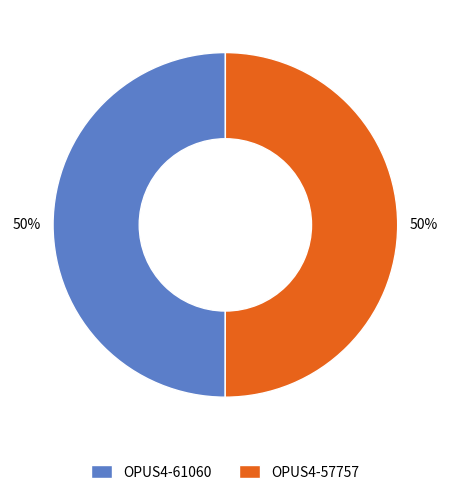

What percentage is the OPUS4-61060 slice, to the nearest percent?

50%